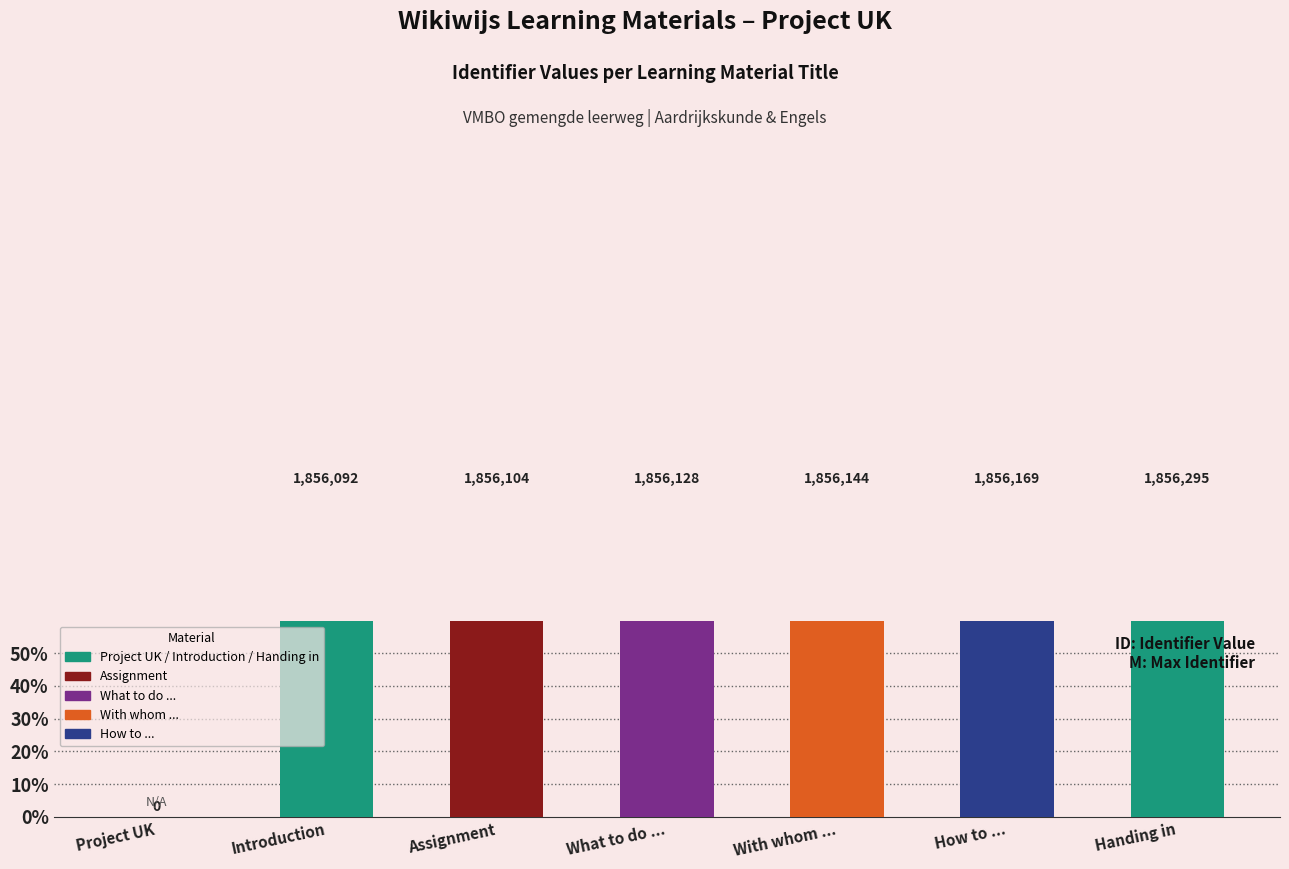

Reading right to left, what are all the values shown in this chart?

Handing in=100.0	How to ...=100.0	With whom ...=100.0	What to do ...=100.0	Assignment=100.0	Introduction=100.0	Project UK=0.0